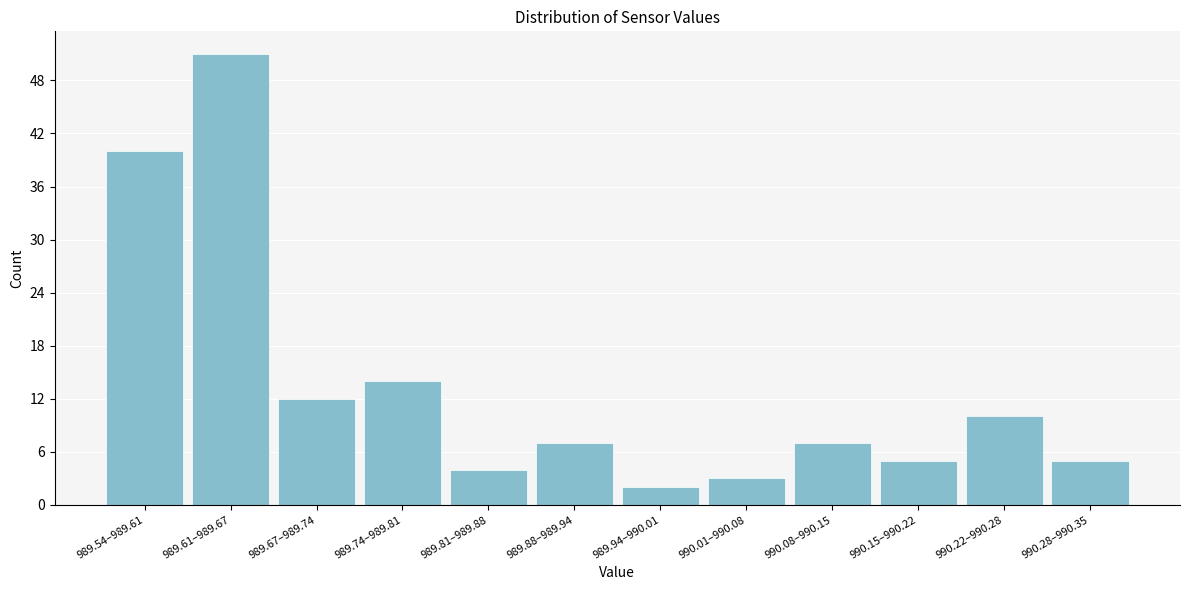

Reading right to left, extract all data points from this chart.

5	10	5	7	3	2	7	4	14	12	51	40